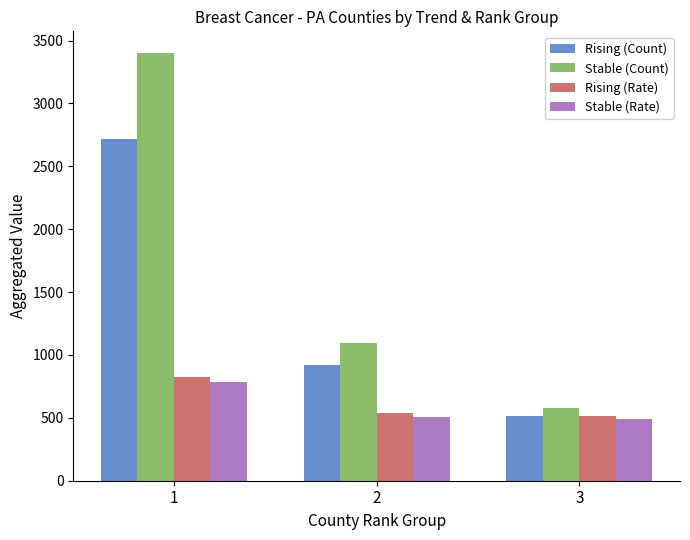

What is the average value of the Stable (Count) series?

1694.0